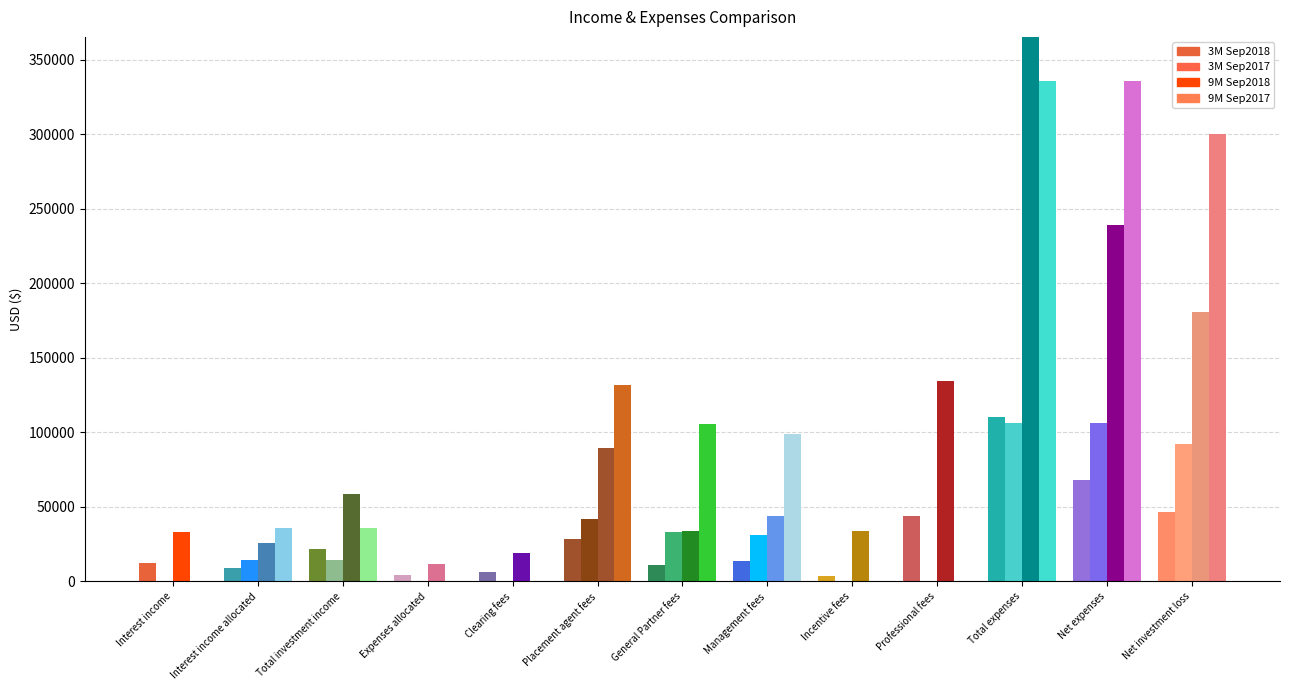

What are all the series names shown in the legend?

3M Sep2018, 3M Sep2017, 9M Sep2018, 9M Sep2017